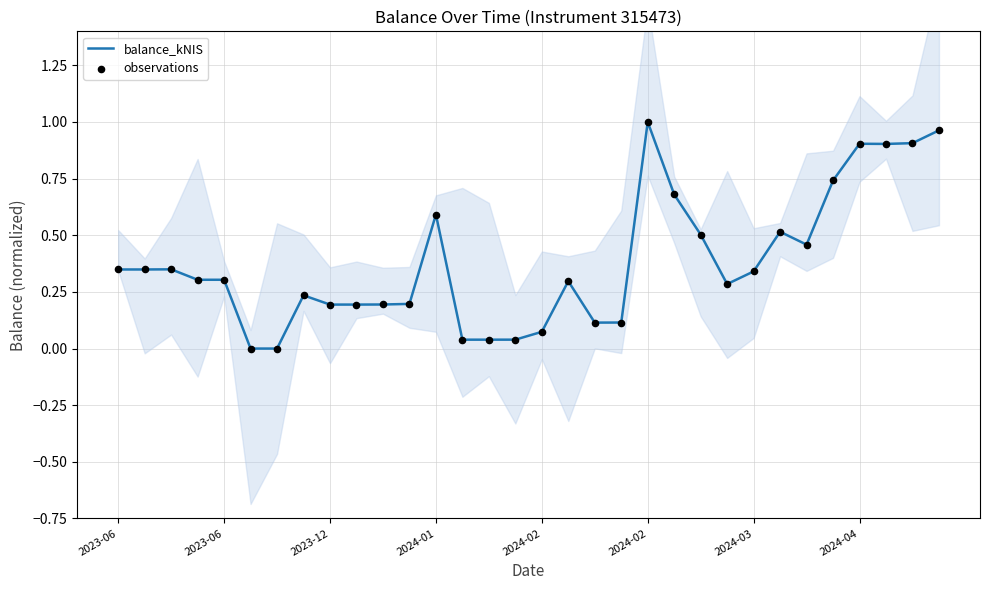

Which series contains the lowest Y value?

balance_kNIS